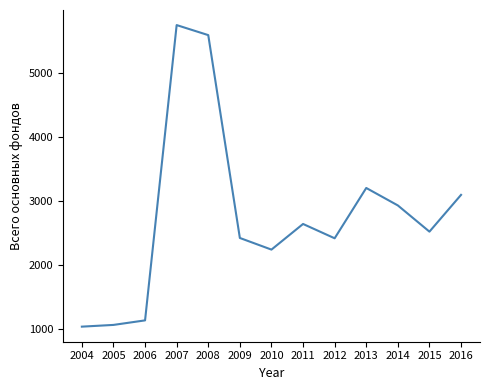

How many lines are shown in the chart?

1